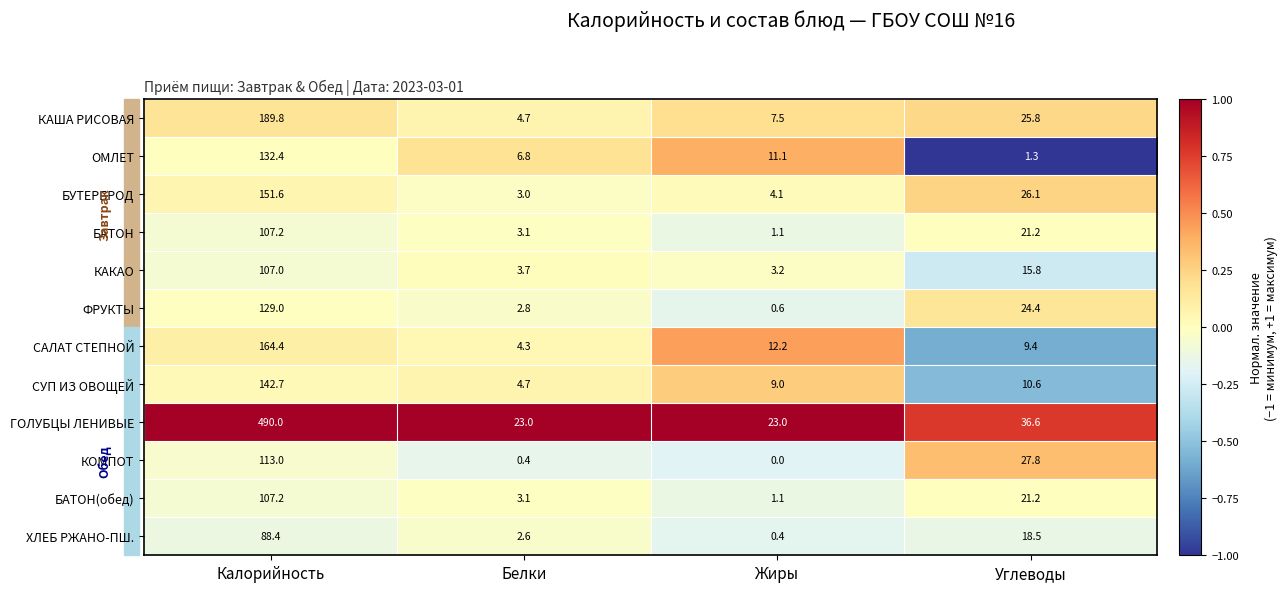

Which series changed the most between Жиры and Углеводы?

КОМПОТ